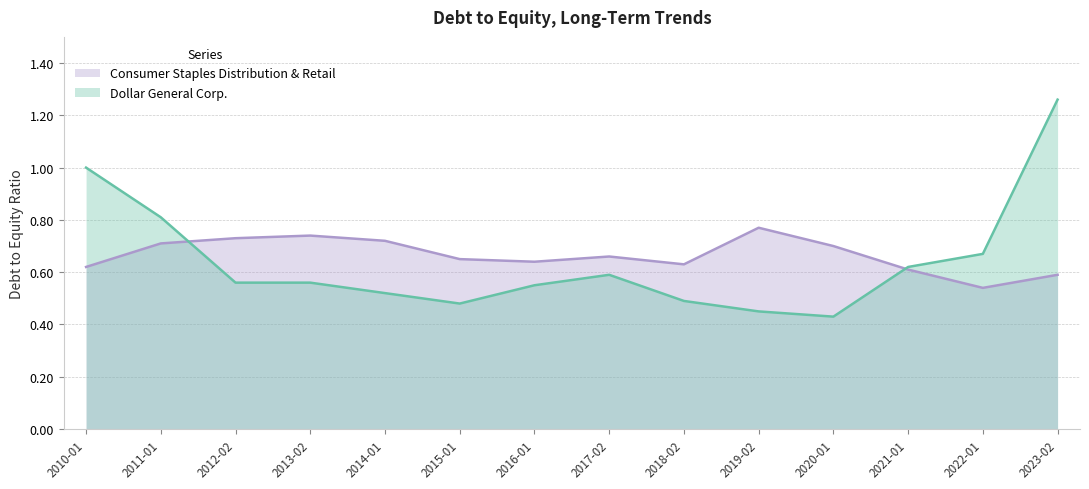

Between 2012-02 and 2023-02, which series saw the biggest shift?

Dollar General Corp.